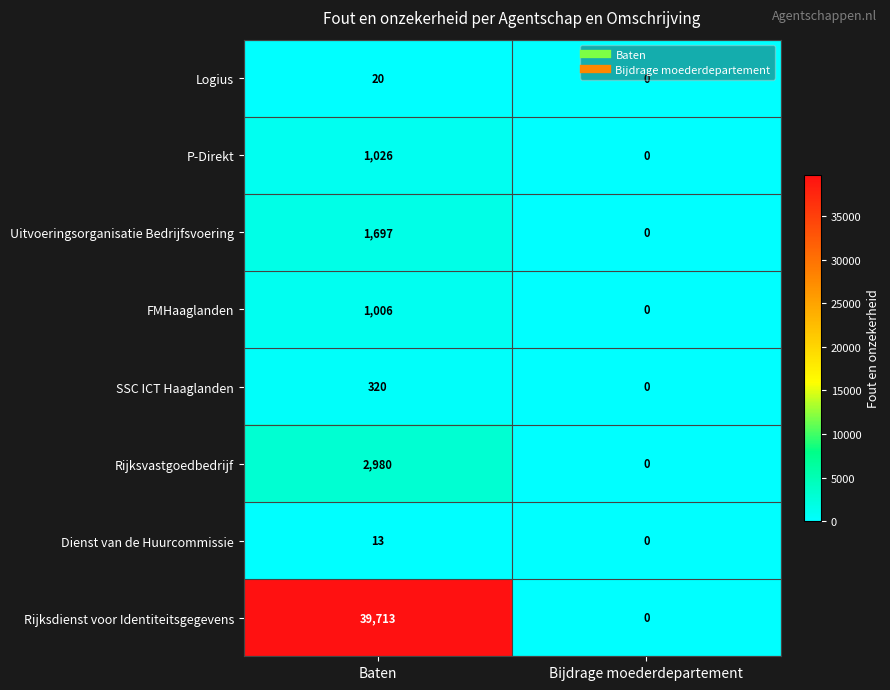

Rank the series by their maximum value, from lowest to highest.

Dienst van de Huurcommissie, Logius, SSC ICT Haaglanden, FMHaaglanden, P-Direkt, Uitvoeringsorganisatie Bedrijfsvoering, Rijksvastgoedbedrijf, Rijksdienst voor Identiteitsgegevens